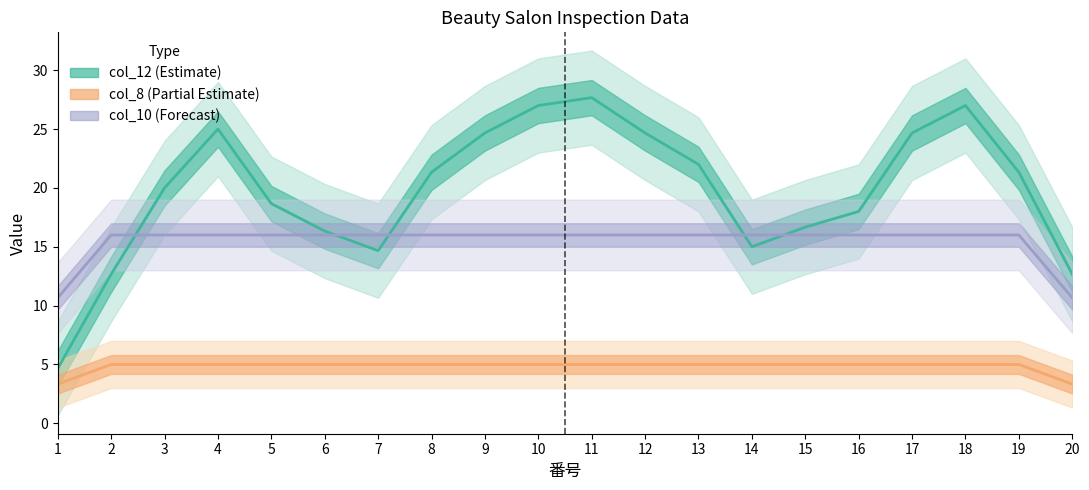

True or false: col_8 has more than 2 interior local peaks.

False